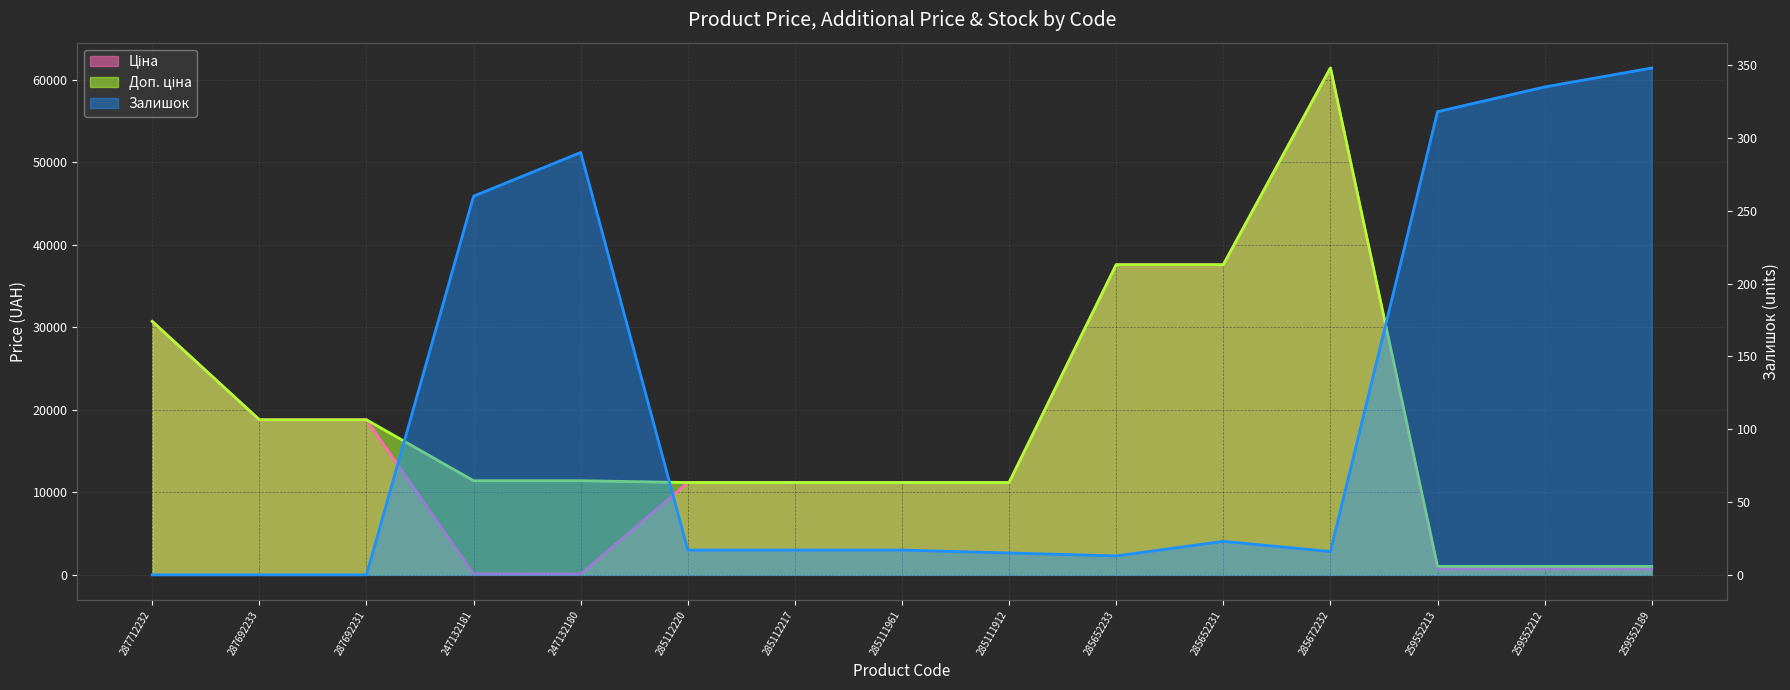

What are all the series names shown in the legend?

Ціна, Доп. ціна, Залишок